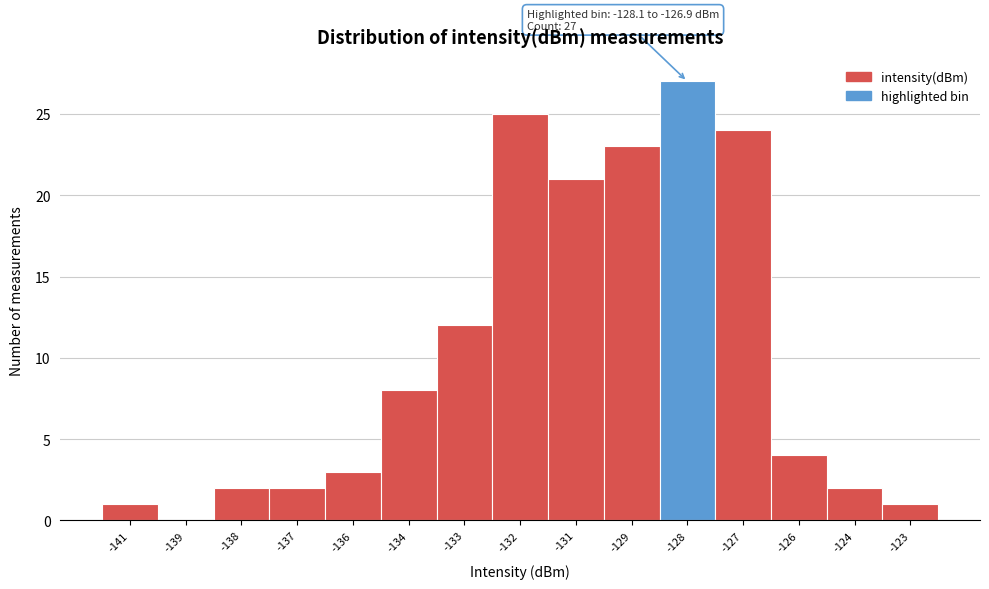

Reading left to right, what are all the values shown in this chart?

-141=1	-139=0	-138=2	-137=2	-136=3	-134=8	-133=12	-132=25	-131=21	-129=23	-128=27	-127=24	-126=4	-124=2	-123=1